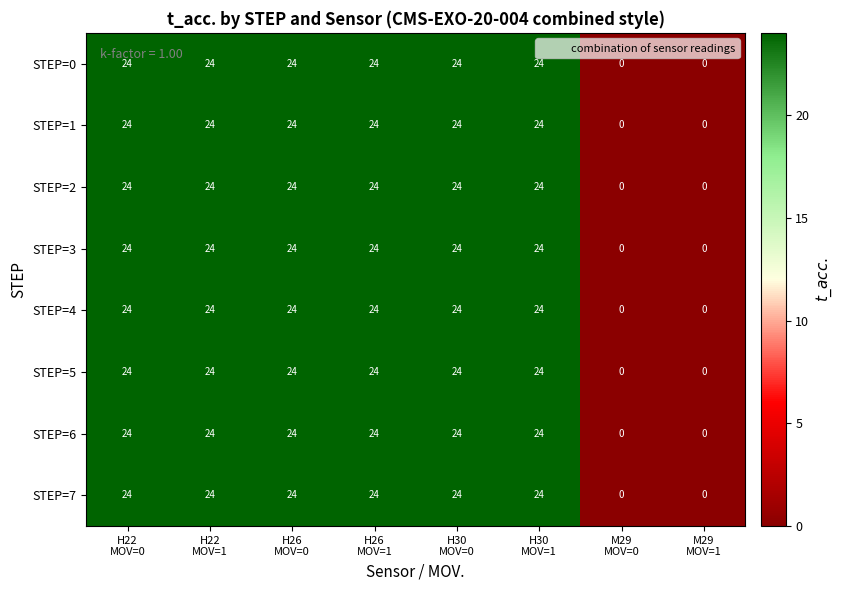

What is the difference between the maximum and second lowest values in the STEP=4 series?

24